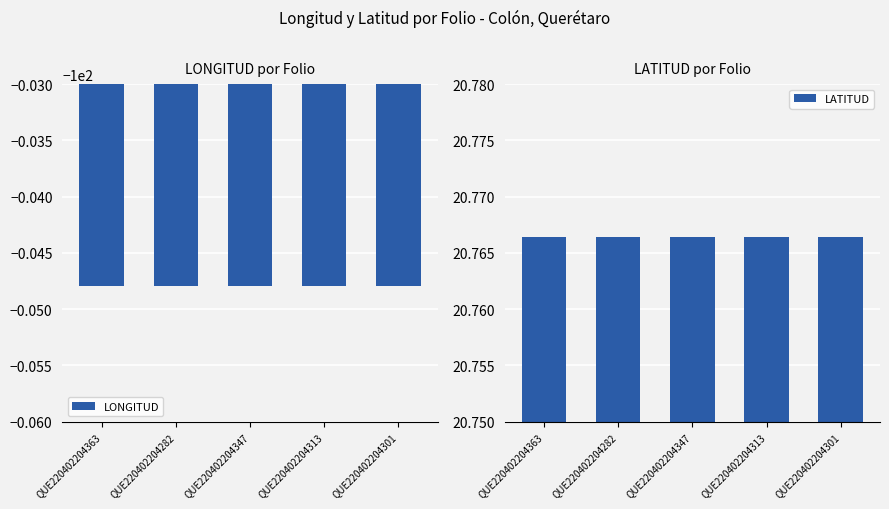

What is the lowest value of the LONGITUD series?

-100.0